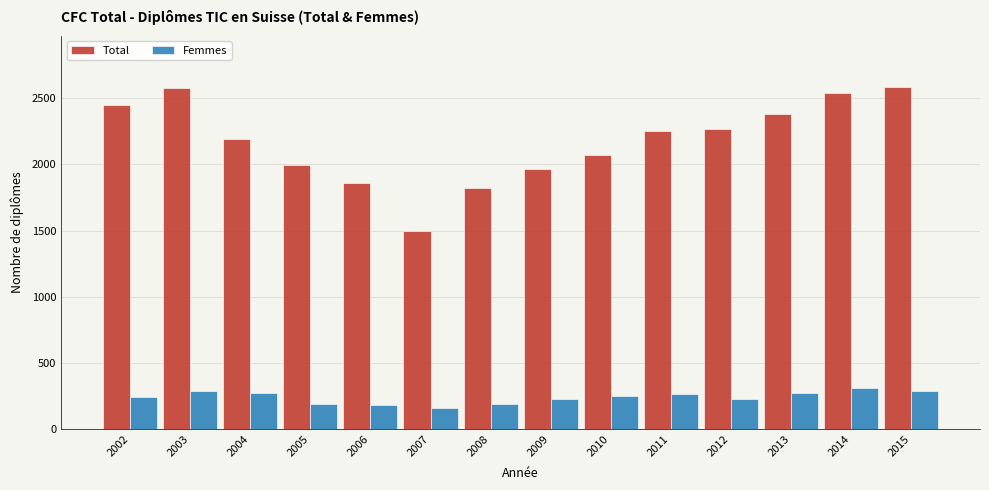

How many values in the Total series are below 2252?

7